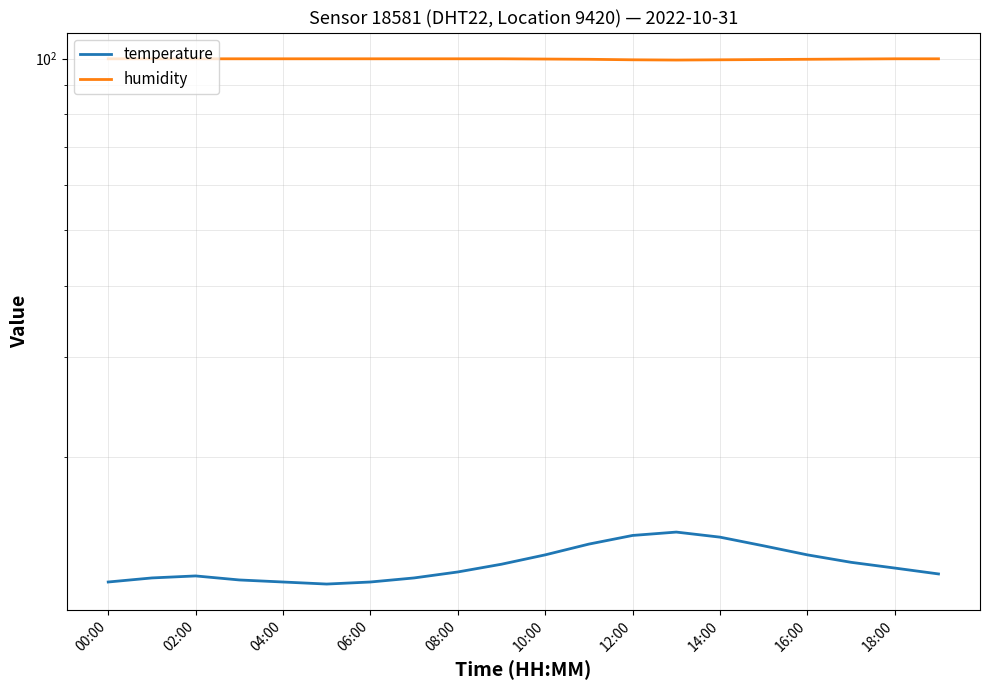

Is the value of temperature at 18:00 greater than the value of humidity at 06:00?

No